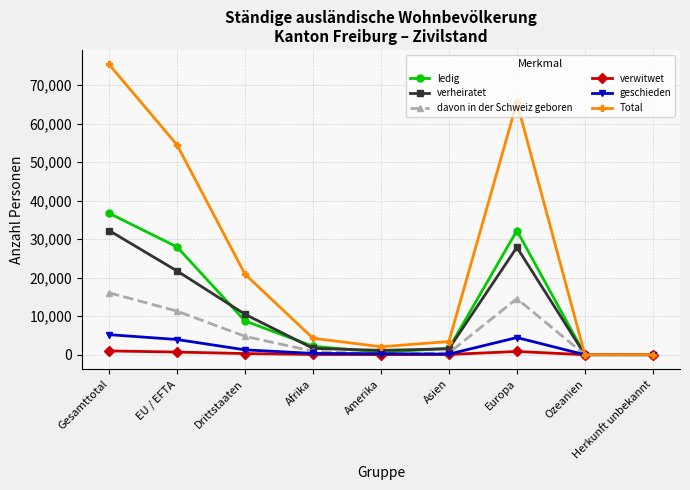

Rank the series by their maximum value, from lowest to highest.

verwitwet, geschieden, davon in der Schweiz geboren, verheiratet, ledig, Total